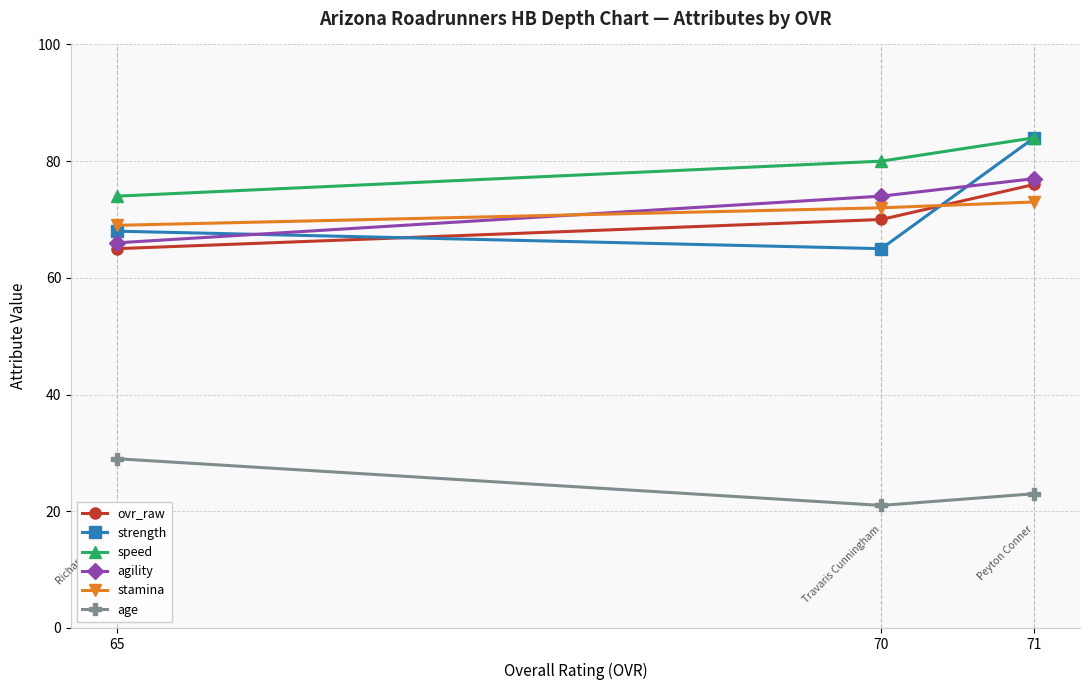

Reading right to left, extract all data points from this chart.

ovr_raw: 71=76	70=70	65=65
strength: 71=84	70=65	65=68
speed: 71=84	70=80	65=74
agility: 71=77	70=74	65=66
stamina: 71=73	70=72	65=69
age: 71=23	70=21	65=29